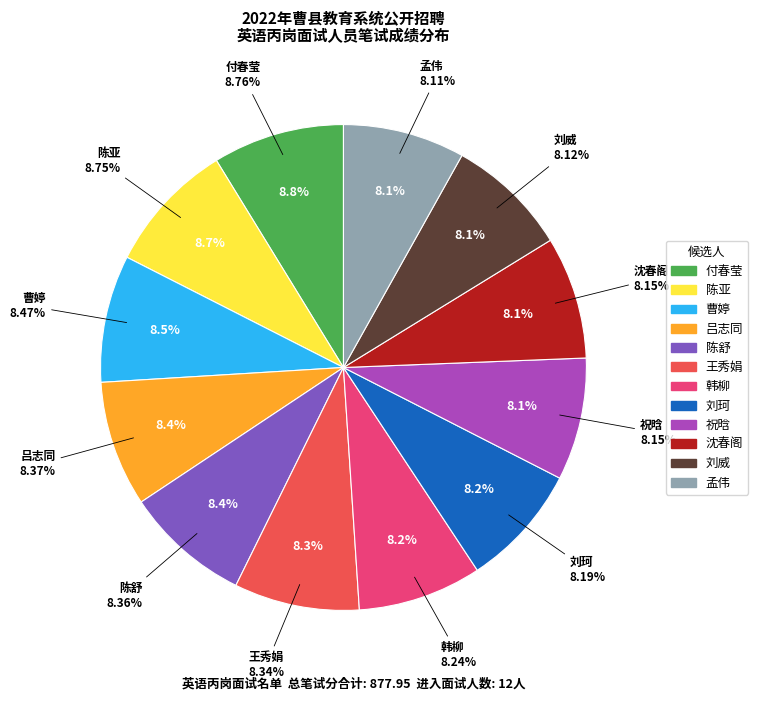

How many segments does this pie chart have?

12